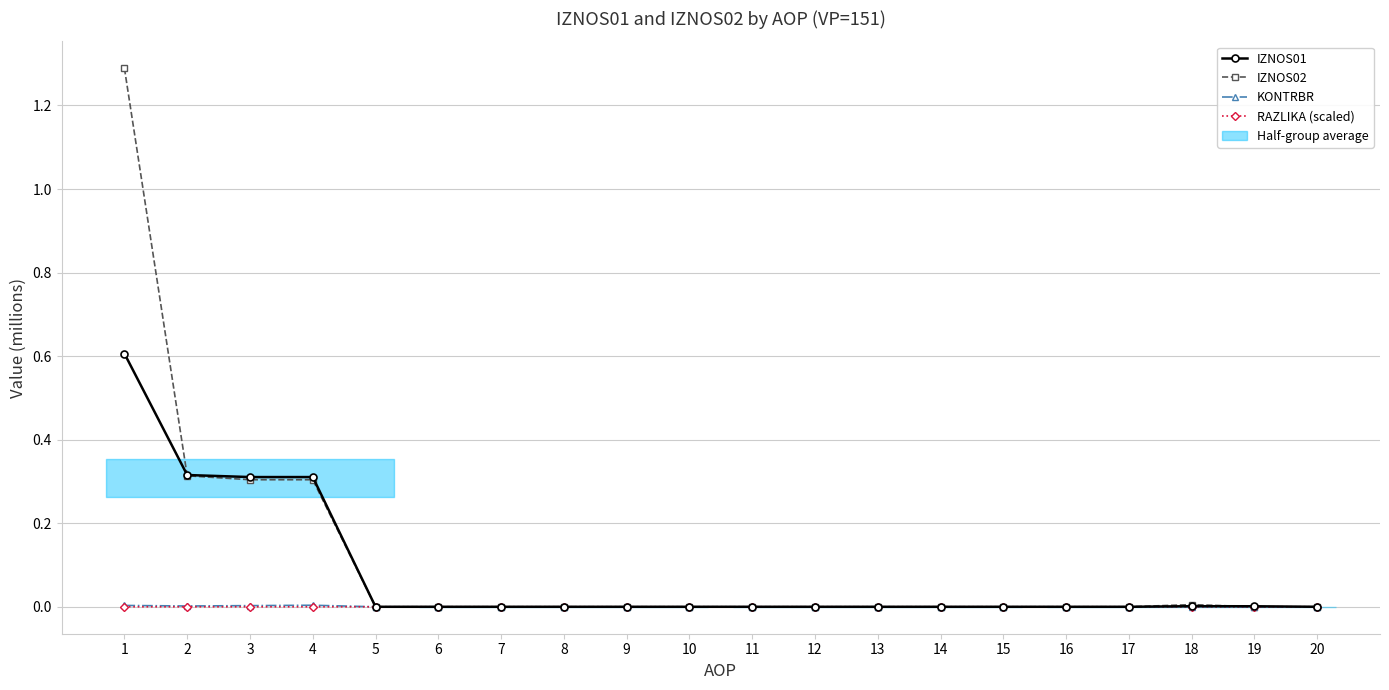

Is this an area chart (filled region under the line)?

No